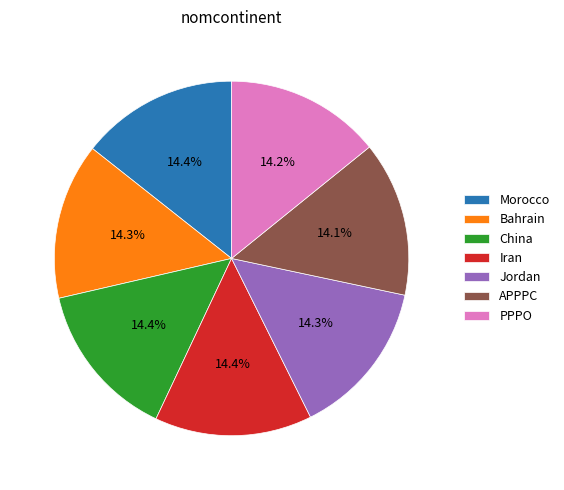

What percentage is the Iran slice, to the nearest percent?

14%